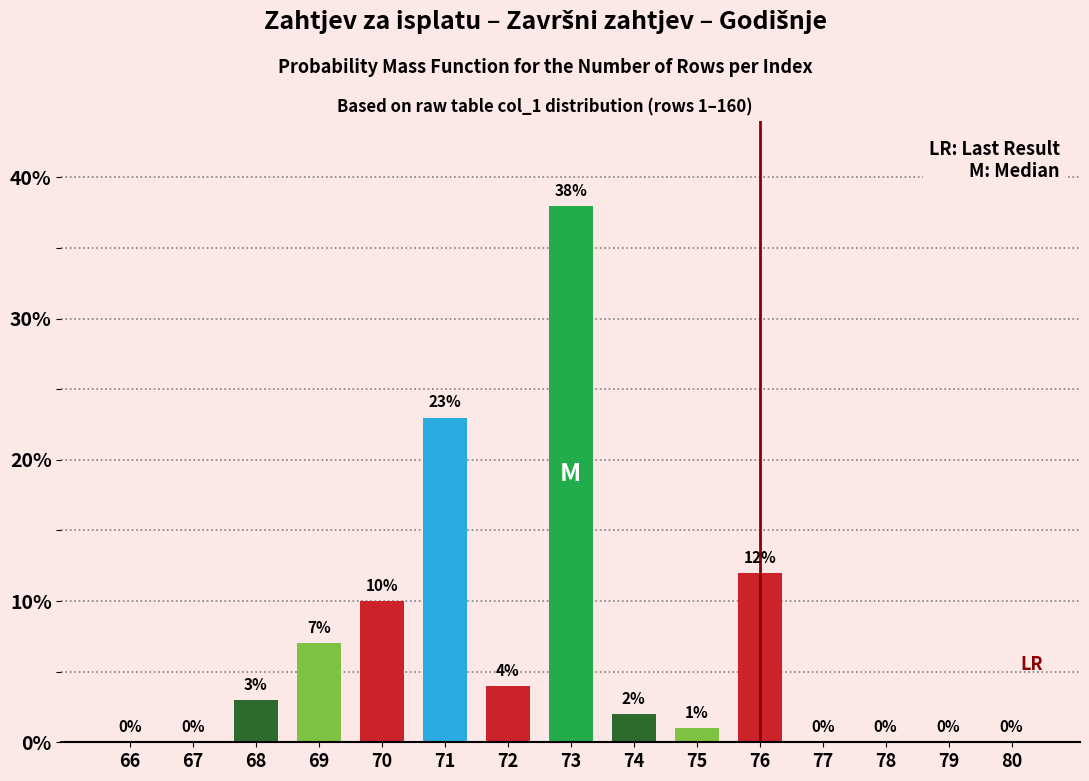

Reading left to right, what are all the values shown in this chart?

66=0.0	67=0.0	68=3.0	69=7.0	70=10.0	71=23.0	72=4.0	73=38.0	74=2.0	75=1.0	76=12.0	77=0.0	78=0.0	79=0.0	80=0.0